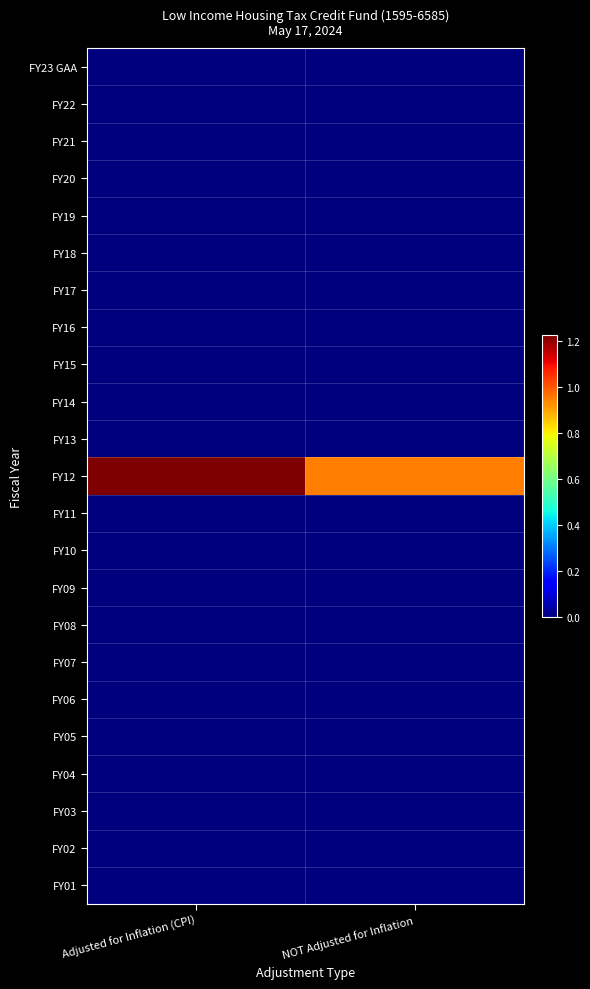

What is the total value across all series at NOT Adjusted for Inflation?

9500000